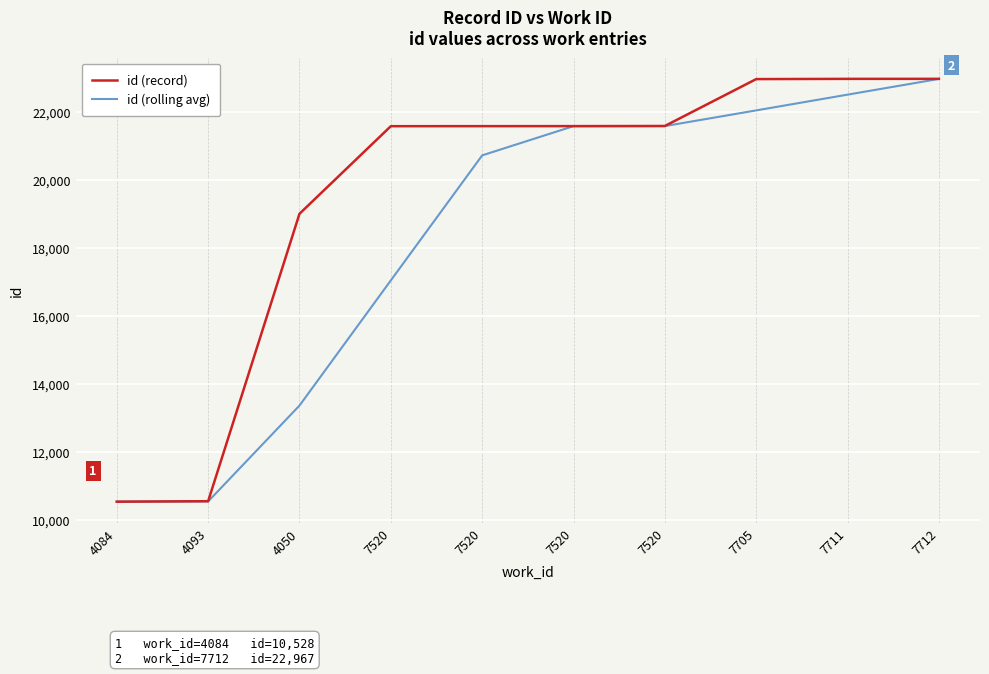

Where does the id (rolling avg) series first go above 21575?

7520